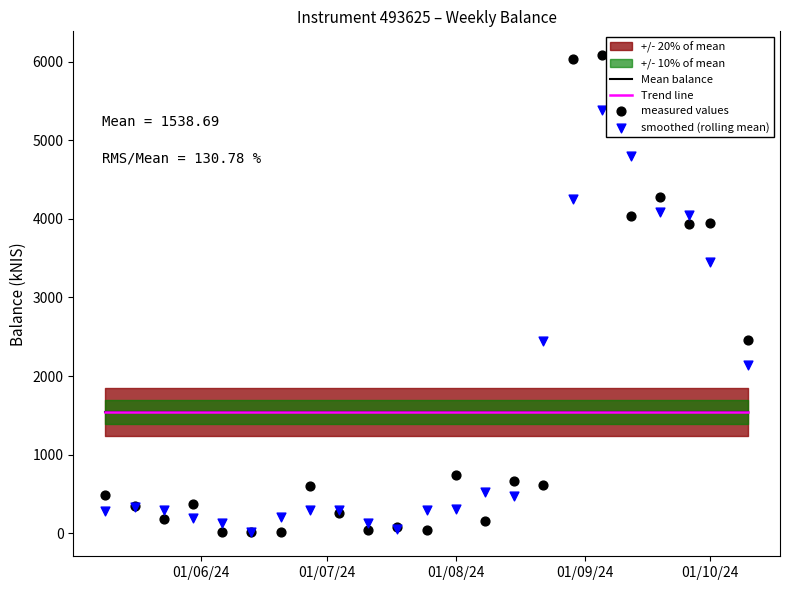

Which series reaches the maximum Y coordinate?

measured values